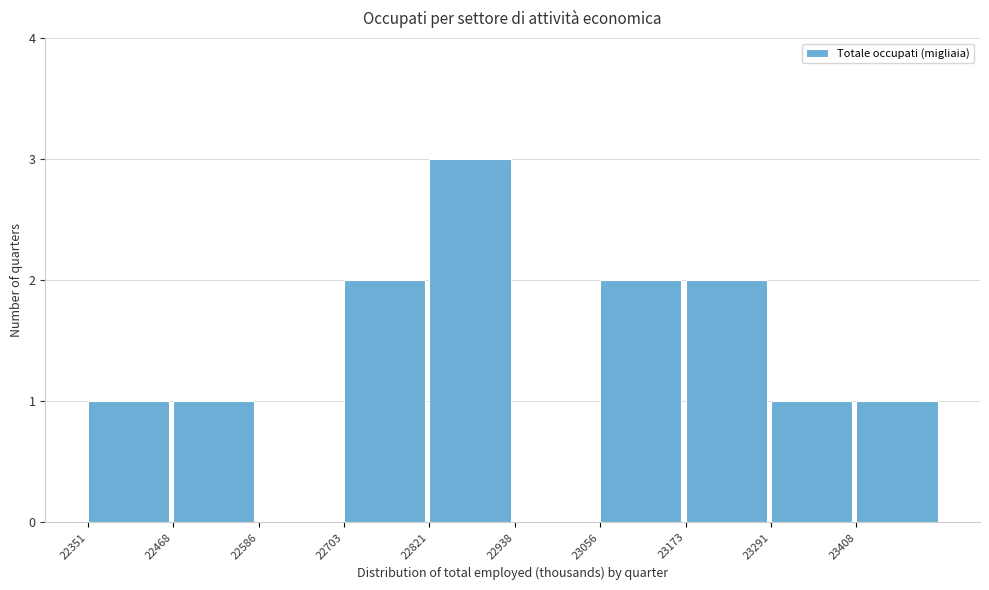

Reading left to right, transcribe this chart: for each bar, give the range it covers on the x-axis and its height. Neither the bar edges nor the heights are printed on the chart, so give them approximately, as read against the axes.

22360 to 22460: 1
22460 to 22580: 1
22580 to 22700: 0
22700 to 22820: 2
22820 to 22940: 3
22940 to 23060: 0
23060 to 23180: 2
23180 to 23300: 2
23300 to 23400: 1
23400 to 23520: 1